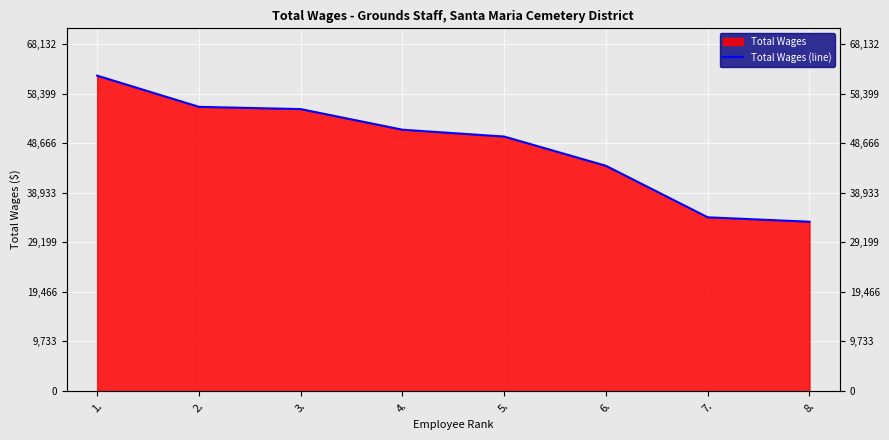

Reading left to right, what are all the values shown in this chart?

1.=61939	2.=55810	3.=55365	4.=51316	5.=49972	6.=44228	7.=34113	8.=33249